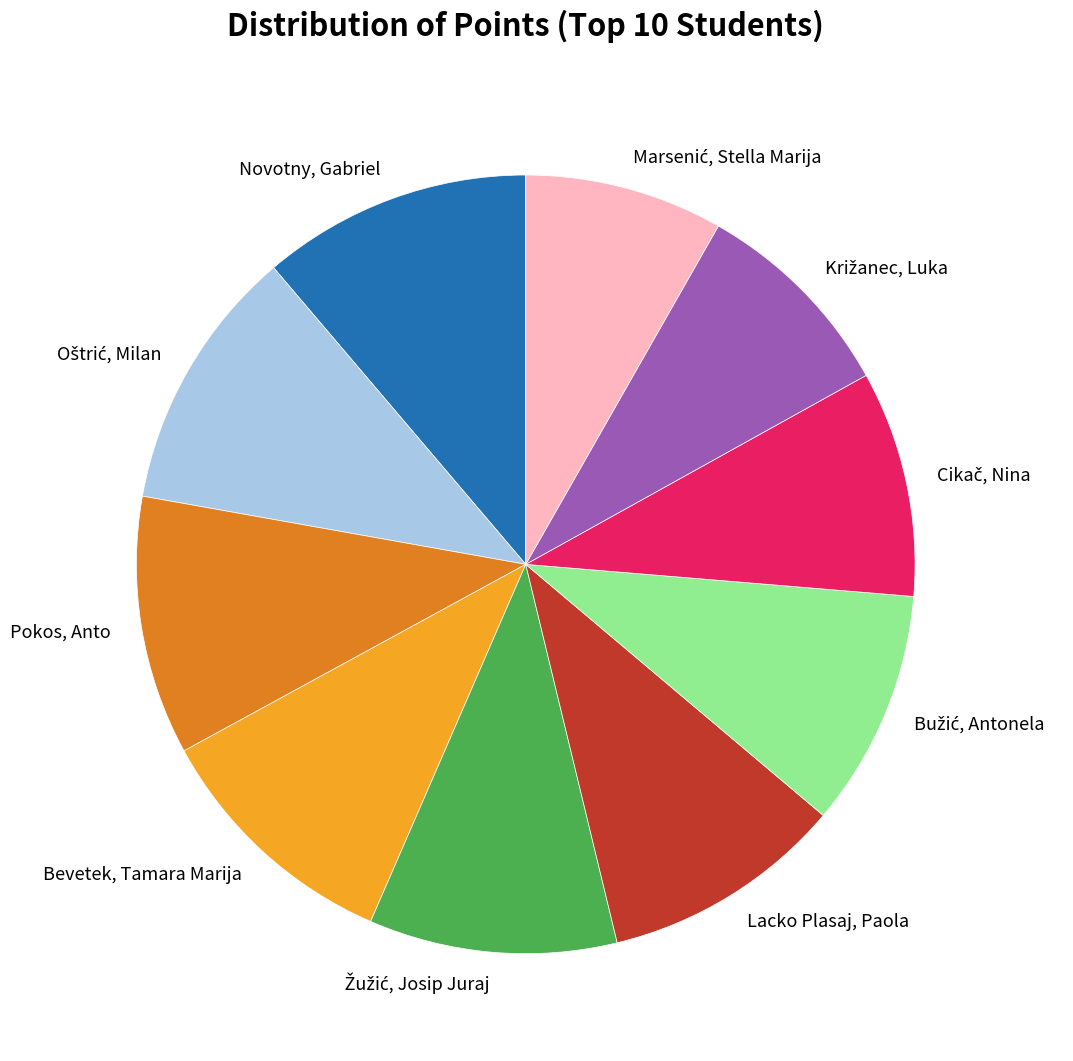

True or false: Pokos, Anto accounts for 25% of the total.

False